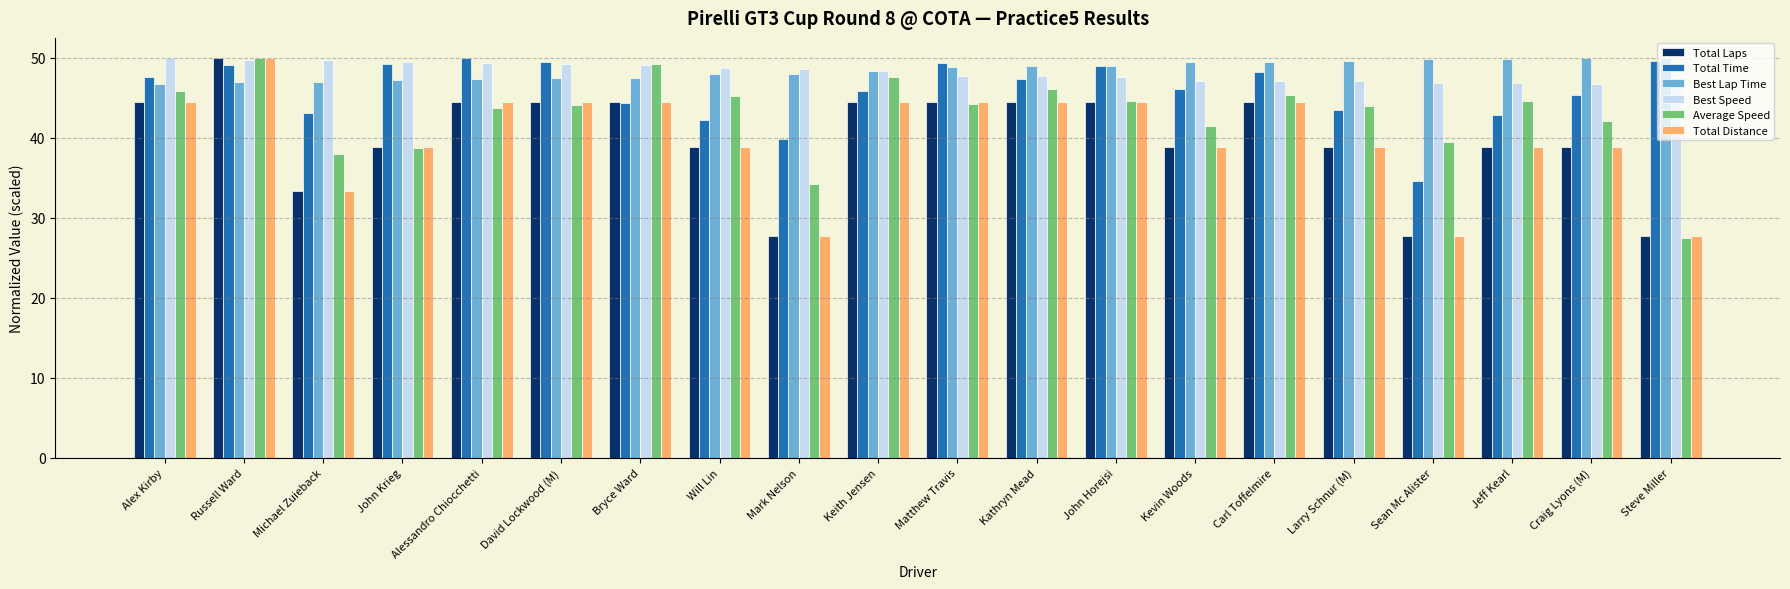

What is the difference between the Best Speed values at Larry Schnur (M) and Jeff Kearl?

0.3